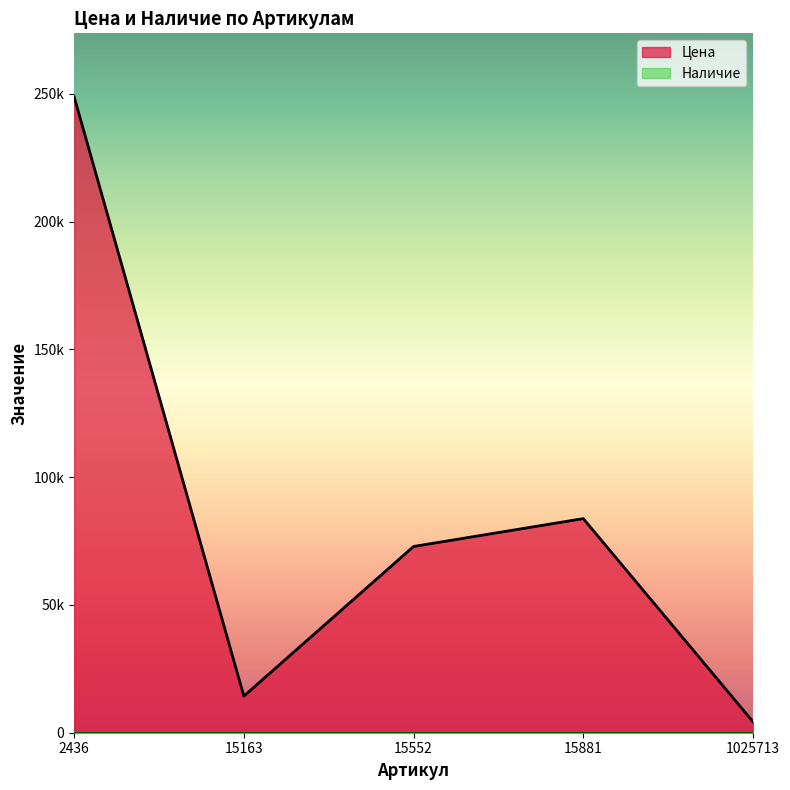

List the labels in order of value, largest first.

2436, 15881, 15552, 15163, 1025713